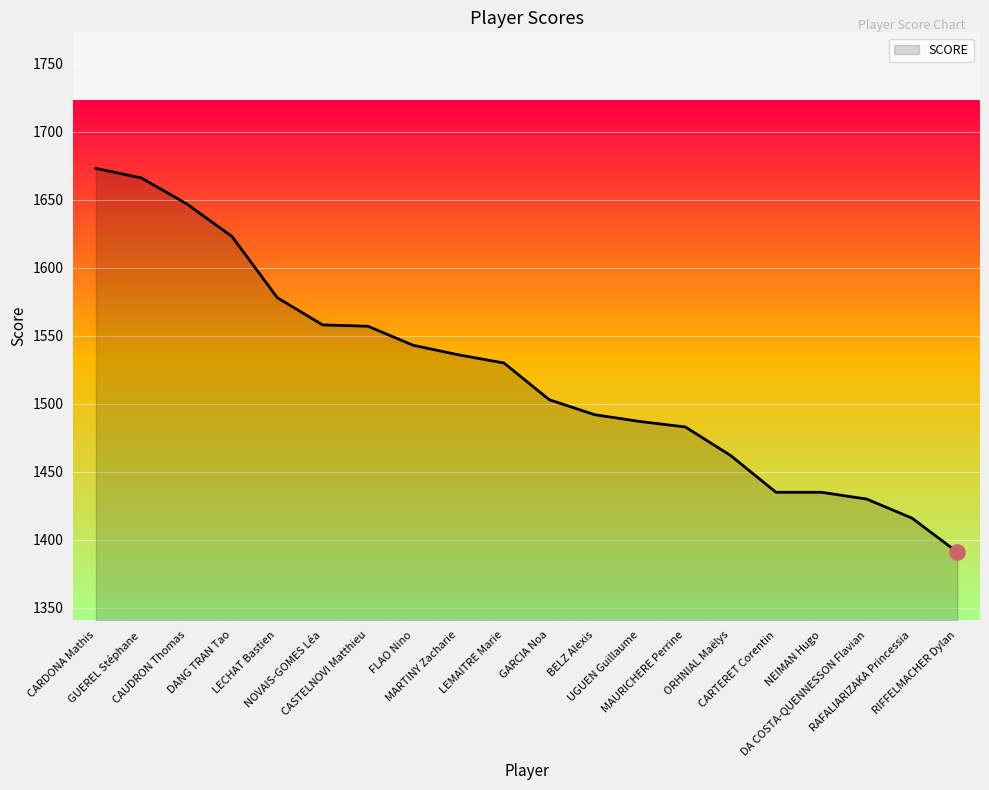

What is the change in value from LECHAT Bastien to LEMAITRE Marie?

-48